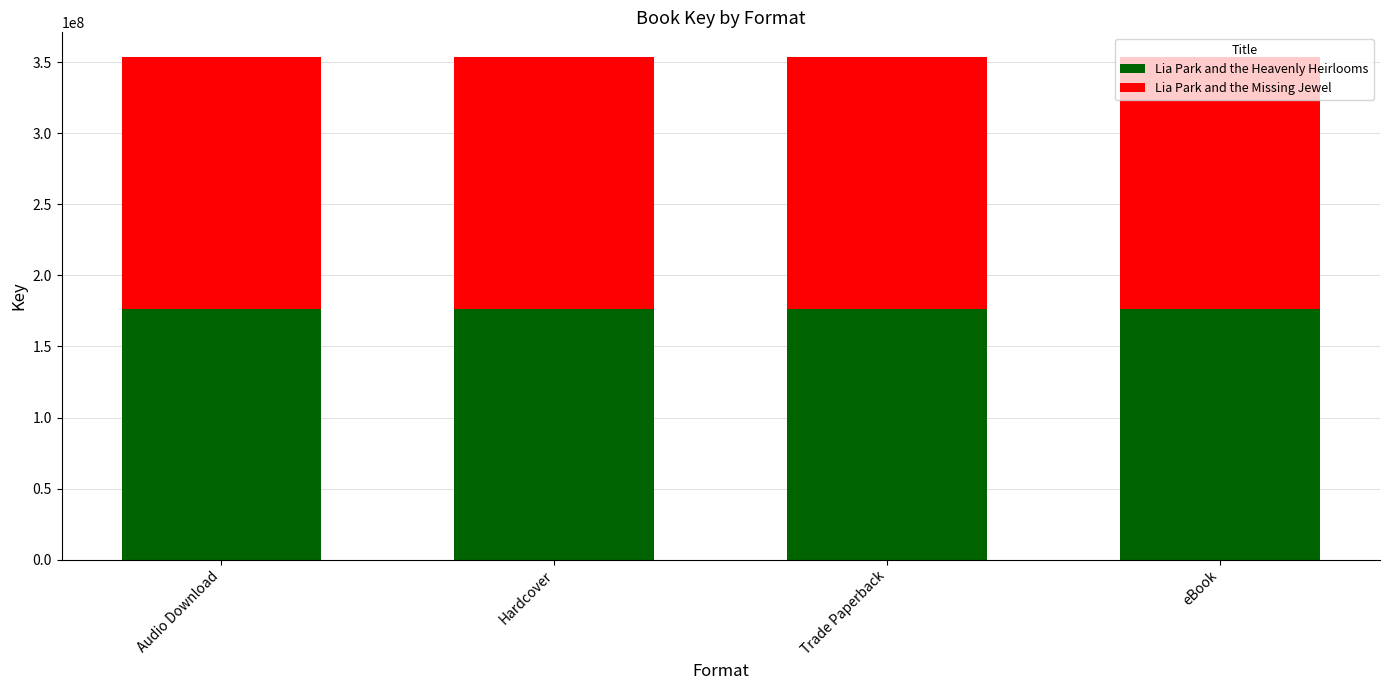

Are the bars grouped side by side (vs. stacked)?

No